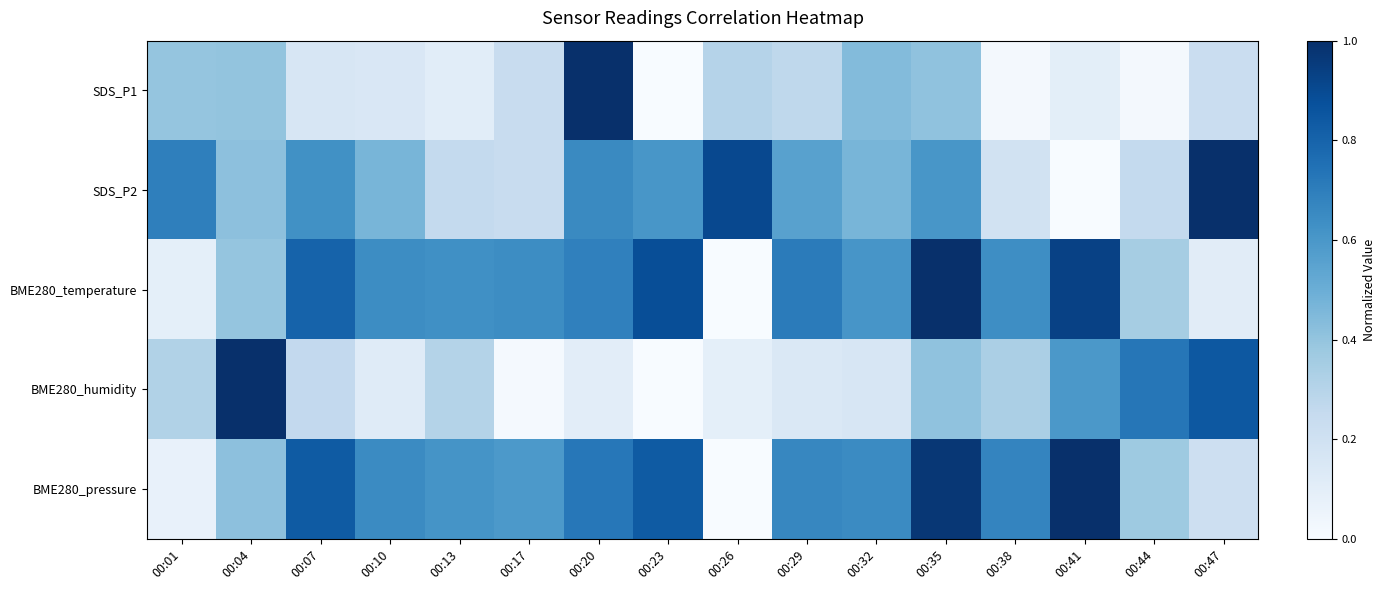

Count the number of categories in the chart.

16